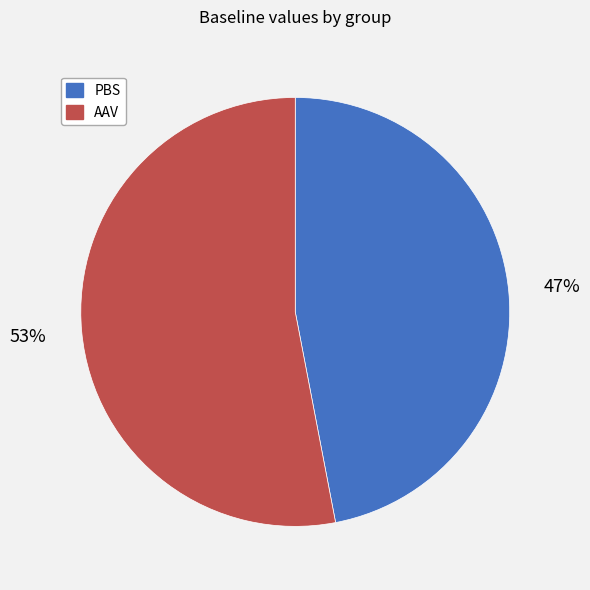

To the nearest percent, what is the difference between the AAV and PBS slice percentages?

6%